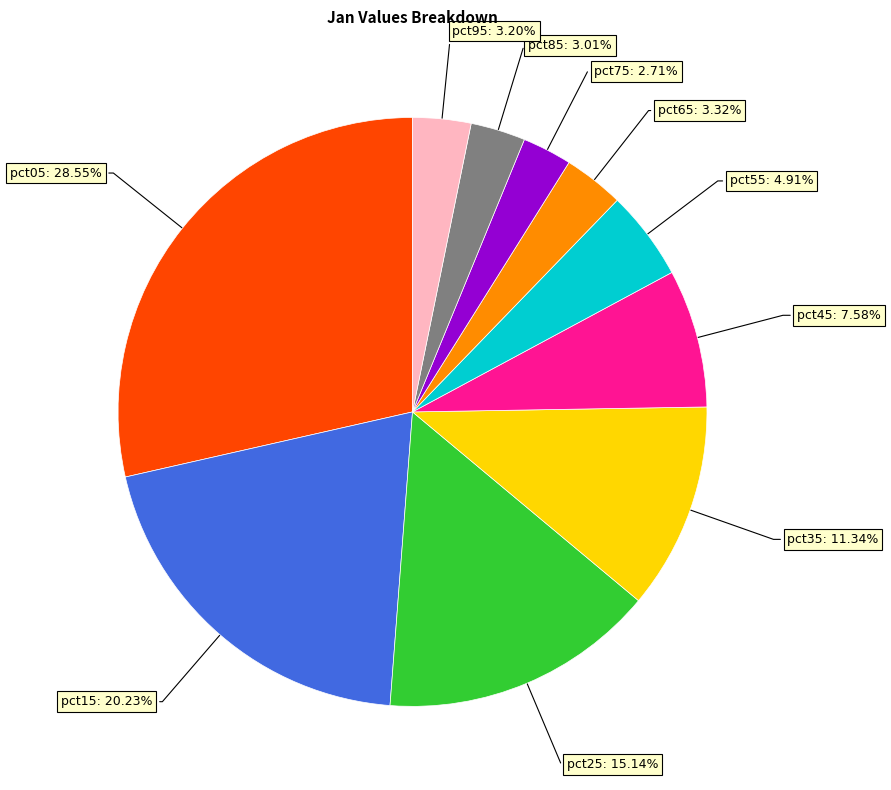

Do pct55: 4.91% and pct35: 11.34% together represent more than half of the pie?

No